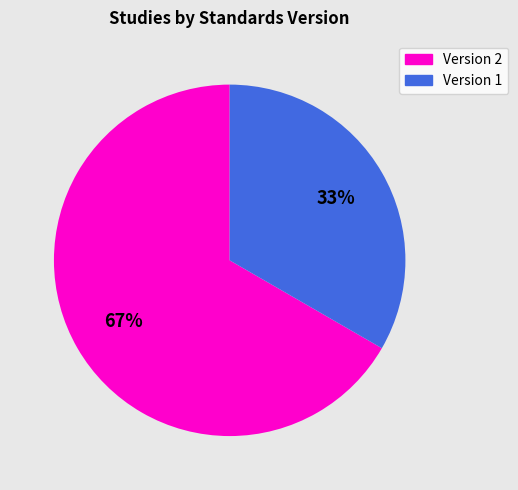

Does any single category account for the majority?

Yes